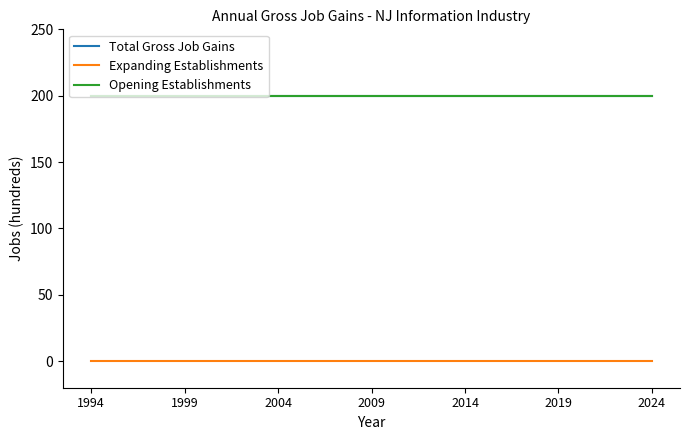

Does the chart display data point markers on the line(s)?

No